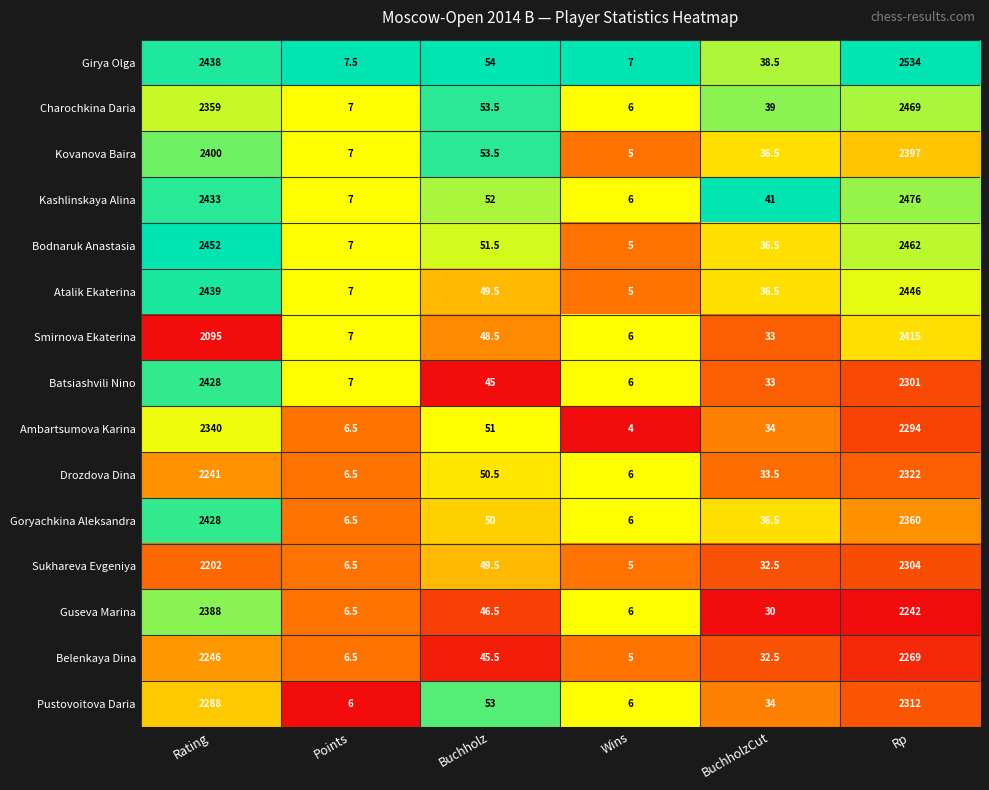

What is the sum of the Smirnova Ekaterina values at Rating and BuchholzCut?

2128.0